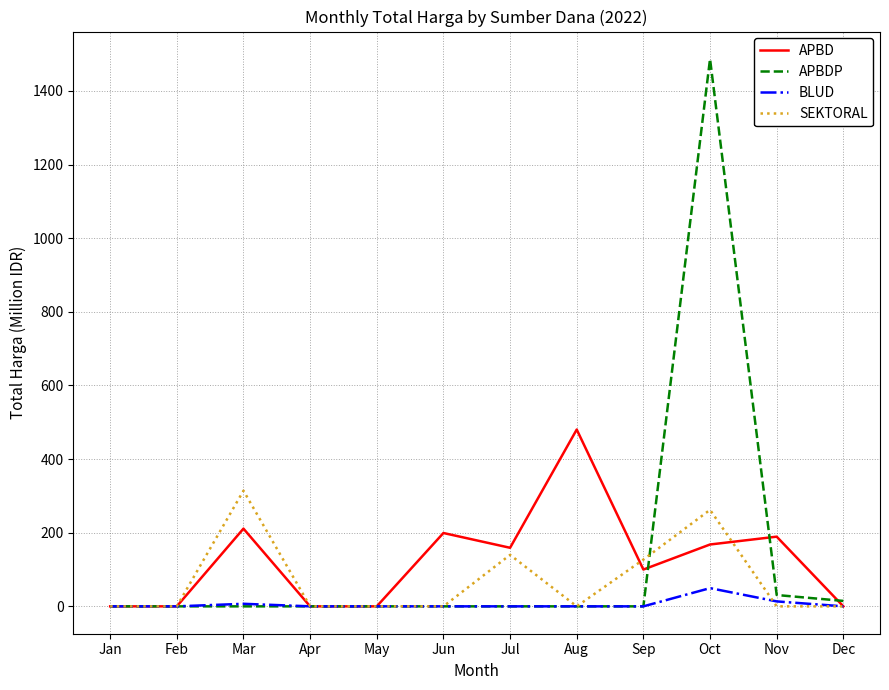

True or false: APBDP has a value of 2009.4 at Oct.

False